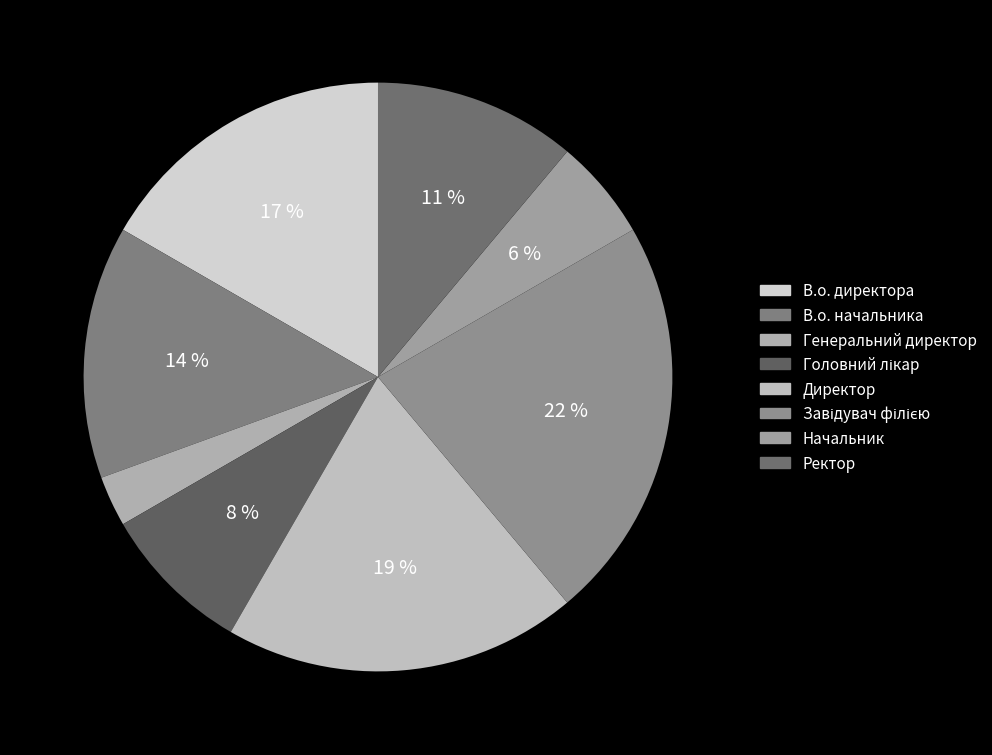

How many segments does this pie chart have?

8